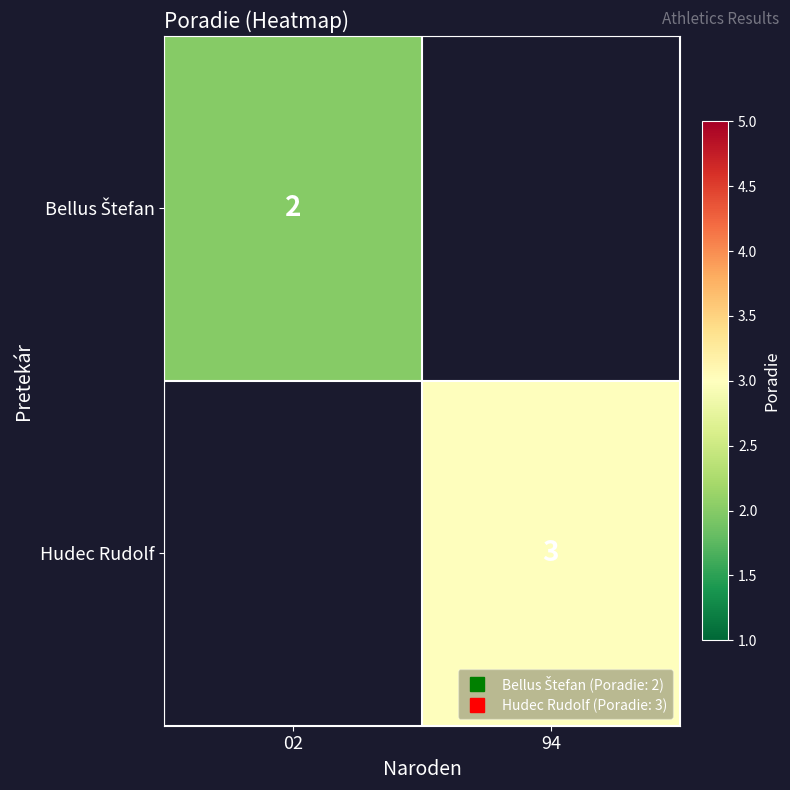

At how many categories does at least one series exceed 2?

1